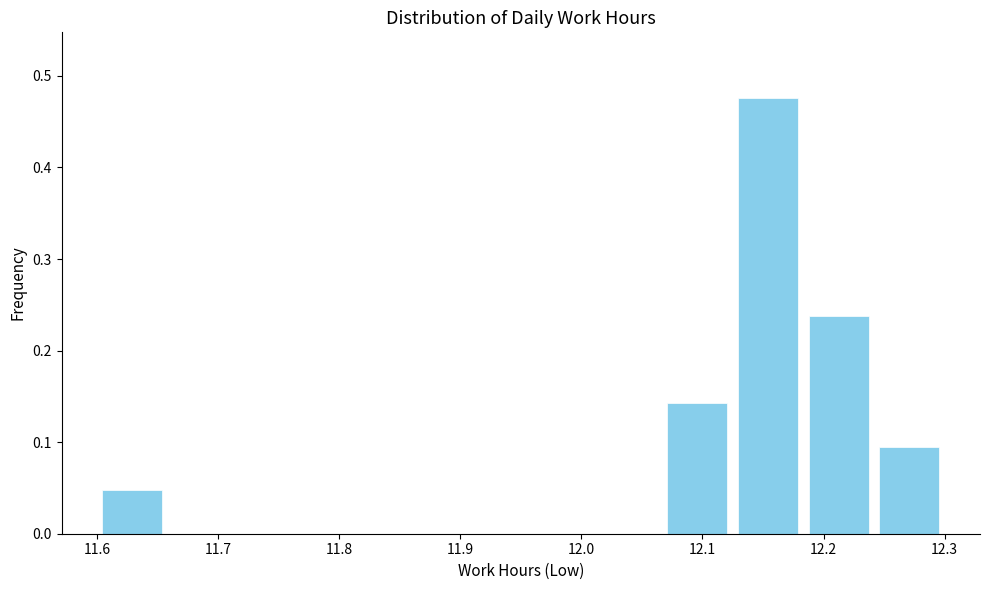

Over which range of the x-axis is the bar tallest?

12.13 to 12.18